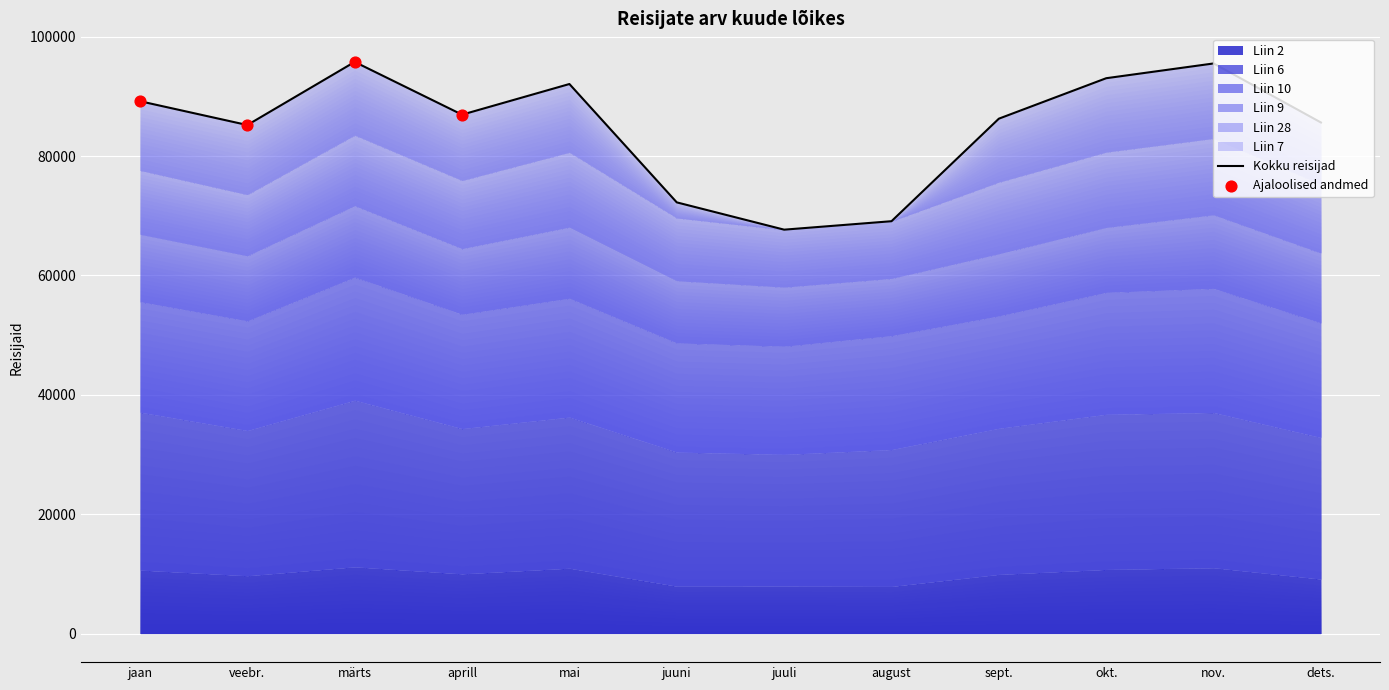

Which series has the widest spread of Y values?

Liin 7